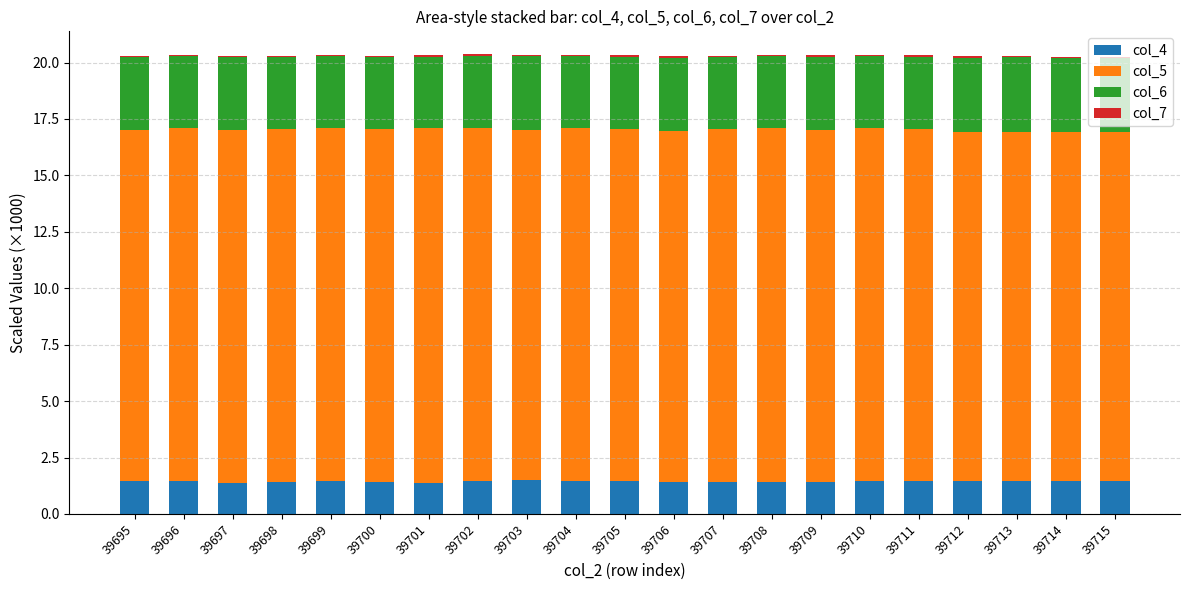

What is the highest value of the col_4 series?

1.5